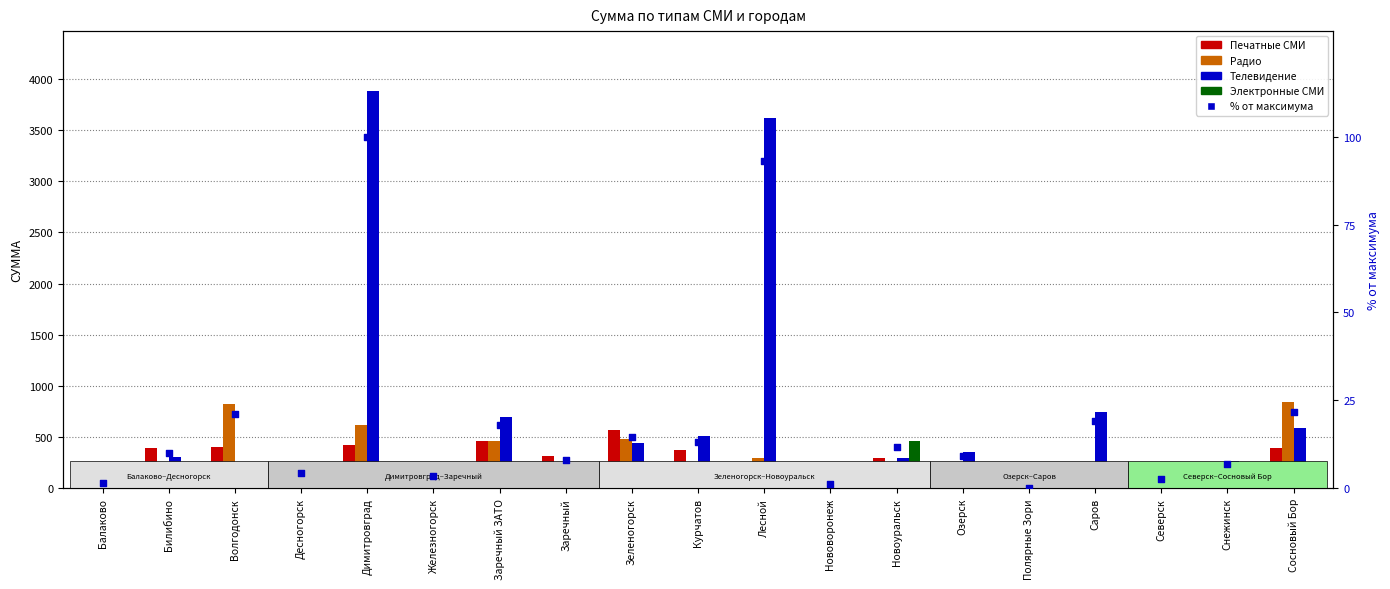

Is the value of Печатные СМИ at Курчатов greater than the value of Радио at Димитровград?

No